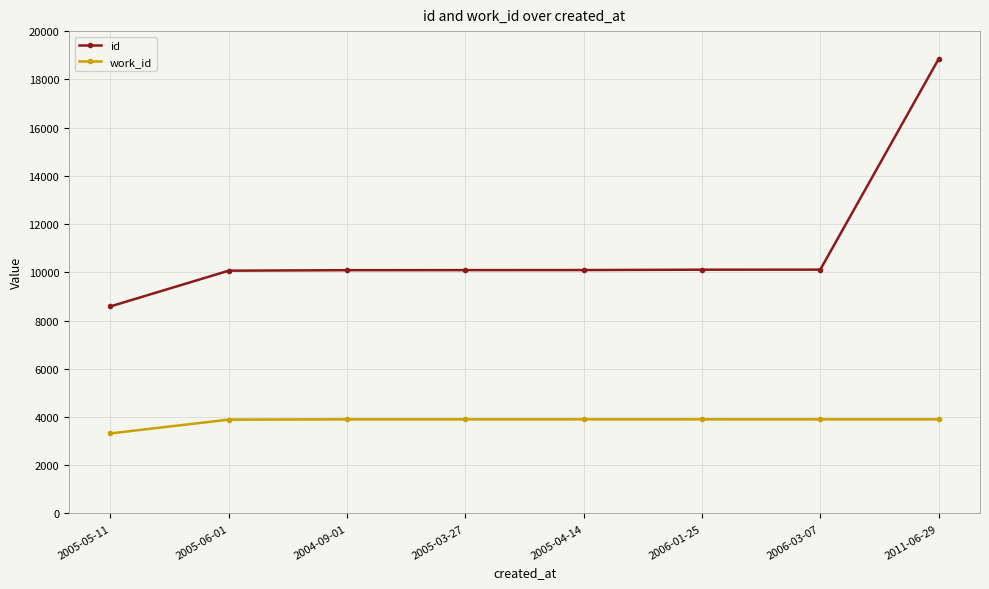

Which series has the largest total across all categories?

id